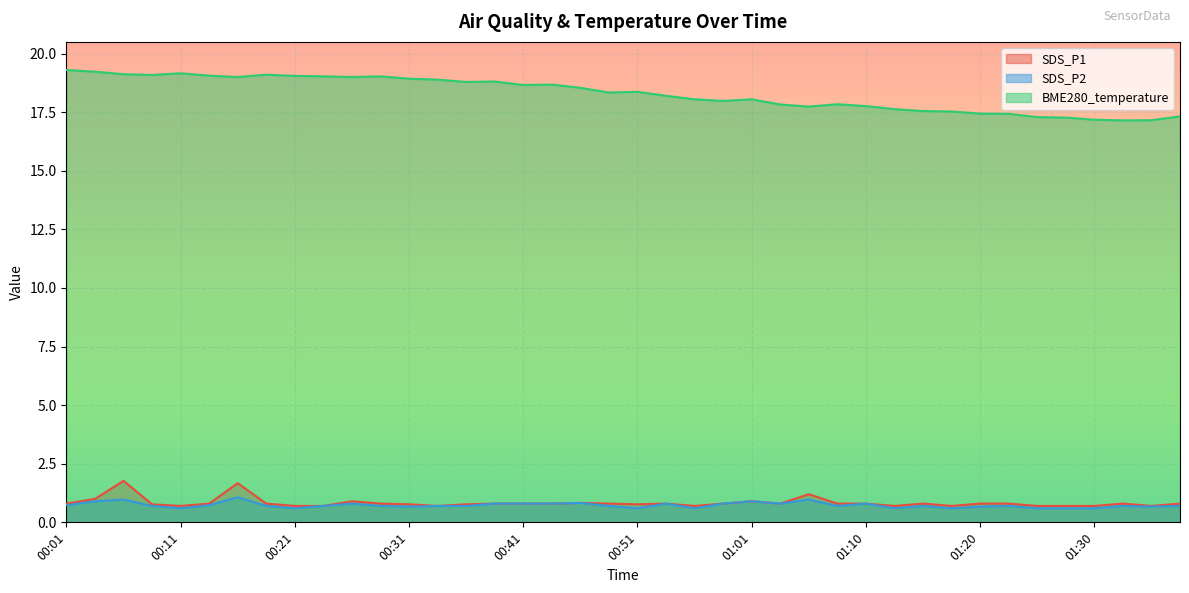

True or false: SDS_P2 and BME280_temperature intersect in this chart.

False